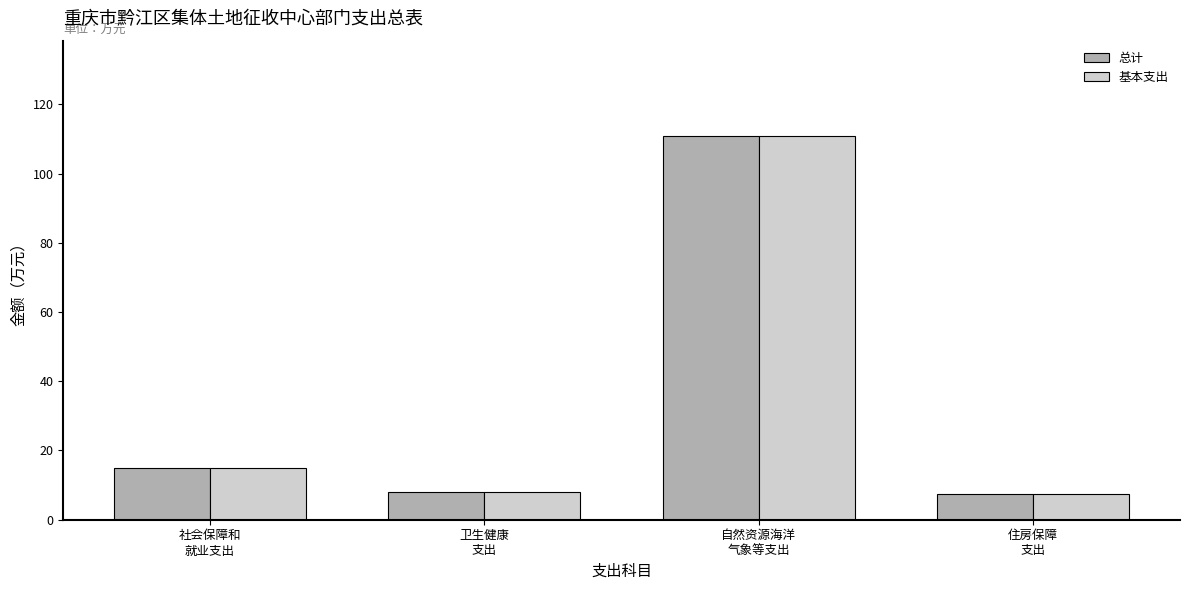

What is the average value of the 基本支出 series?

35.3